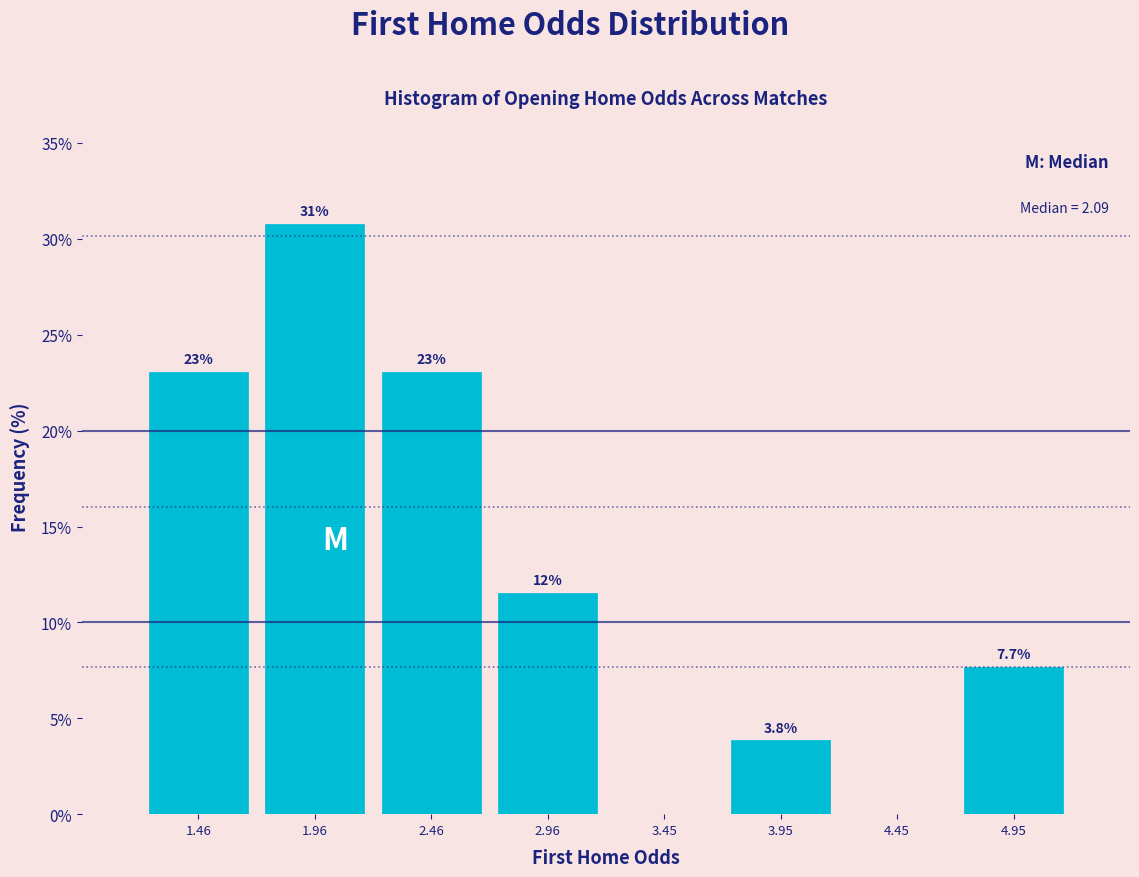

Which range on the x-axis has the tallest bar?

1.7 to 2.2